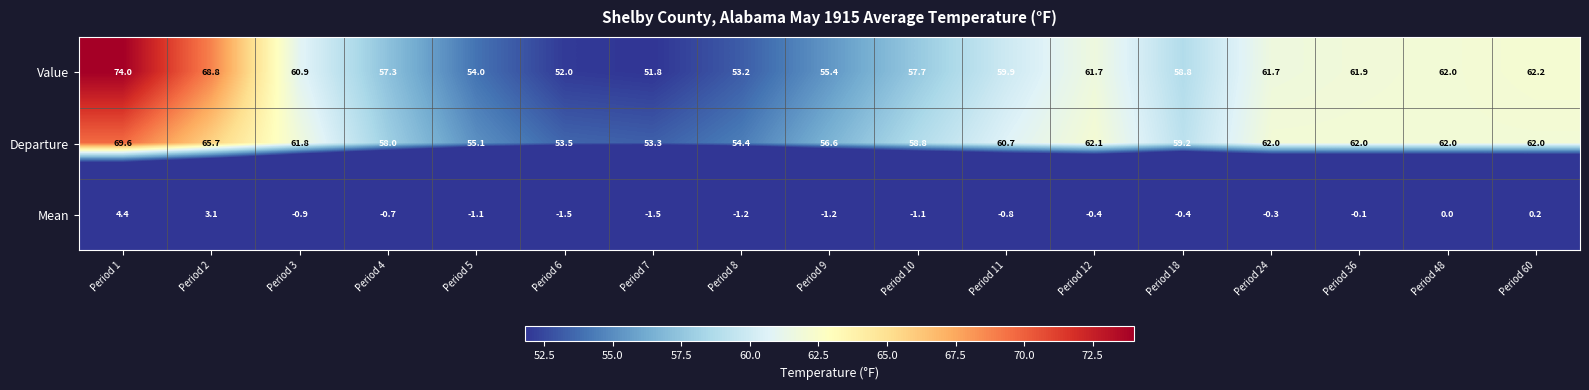

Where is Departure nearest to the value 61?

Period 11